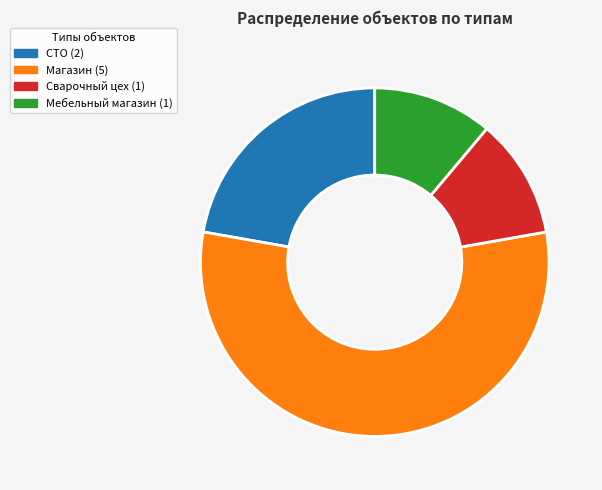

Which category has the biggest portion of the pie?

Магазин